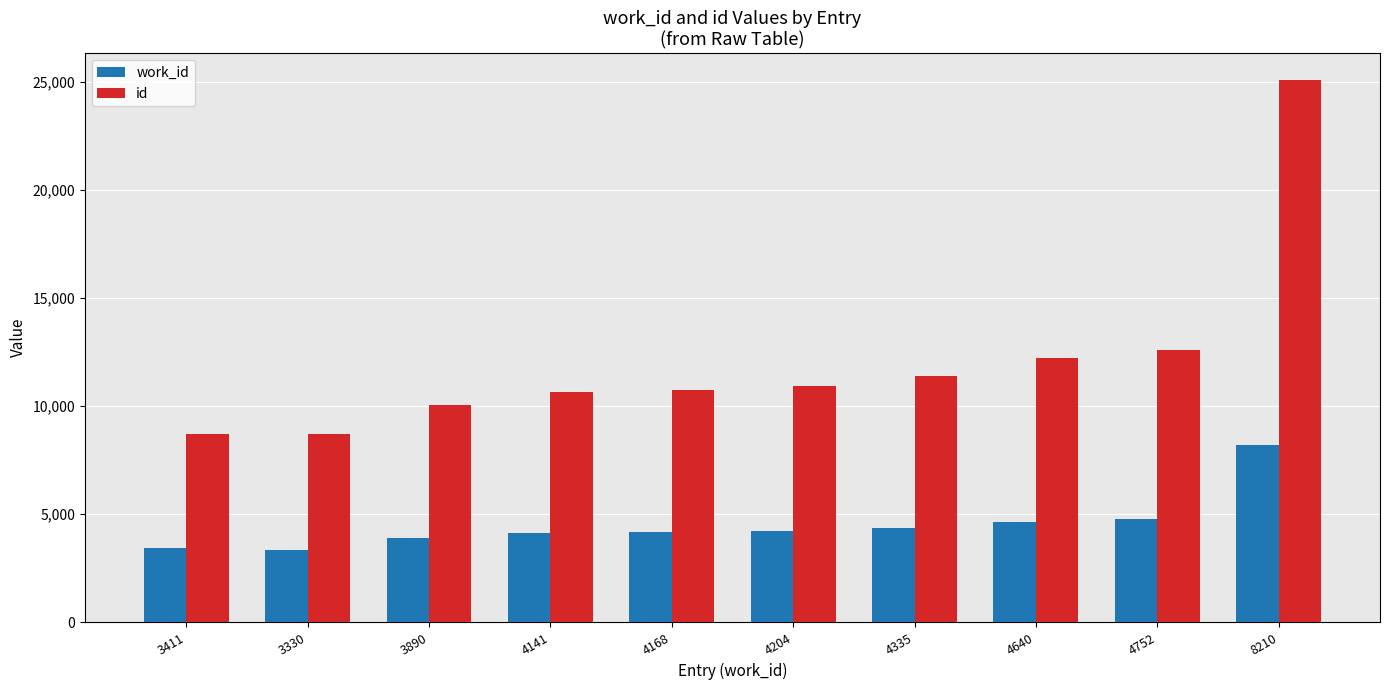

Which series has the largest range (max minus min)?

id